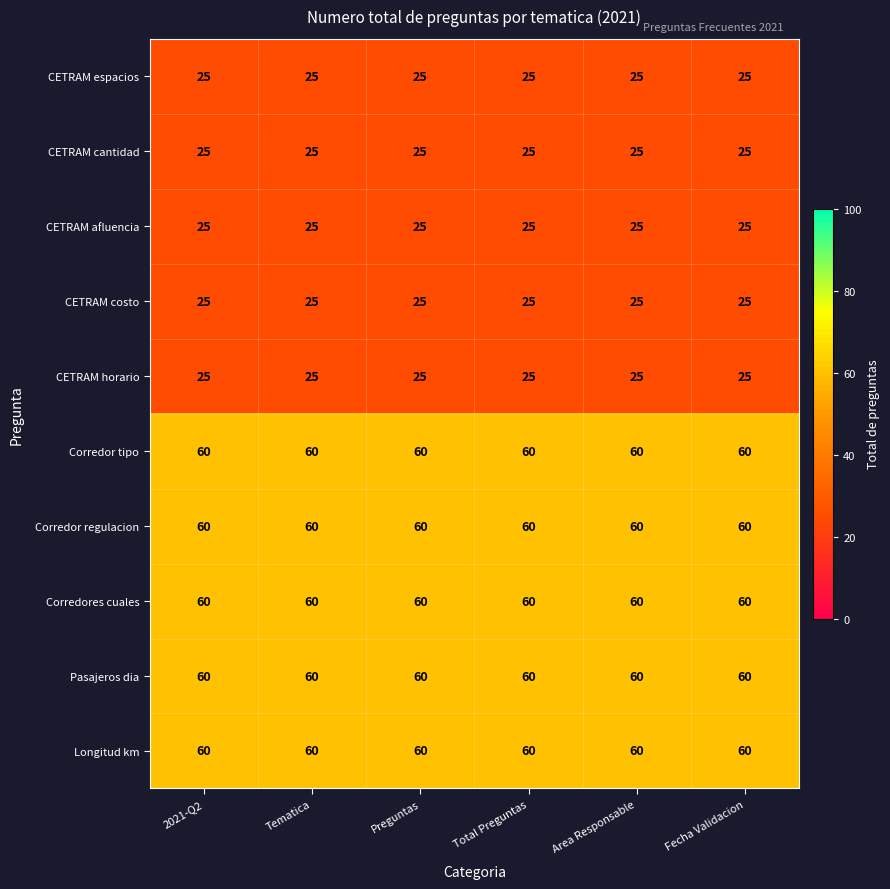

What is the total value across all series at Area Responsable?

425